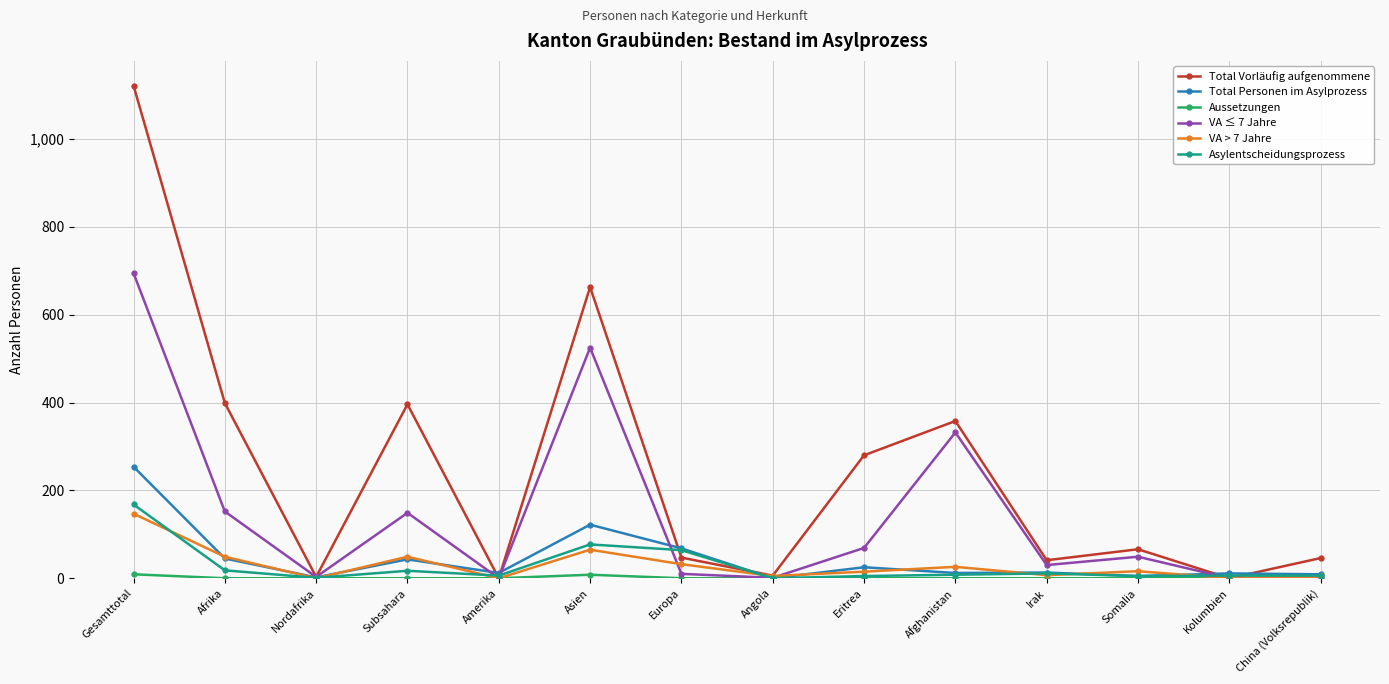

At how many categories does at least one series exceed 371?

4